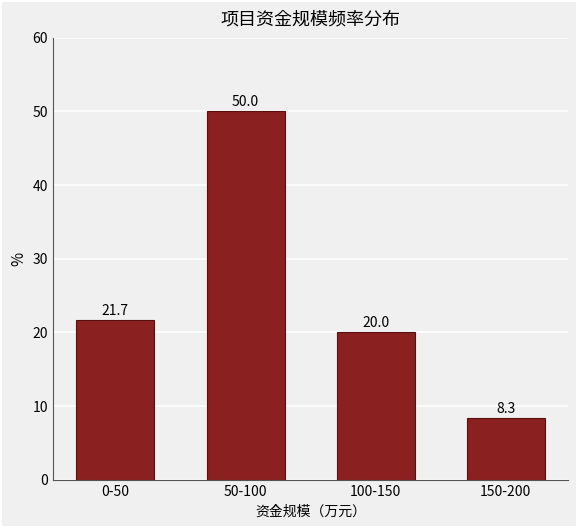

Reading left to right, extract all data points from this chart.

21.7	50.0	20.0	8.3